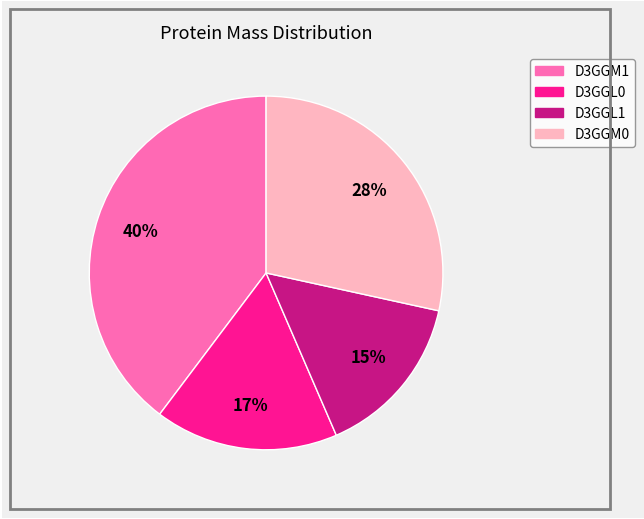

Rank the categories by value from highest to lowest.

D3GGM1, D3GGM0, D3GGL0, D3GGL1